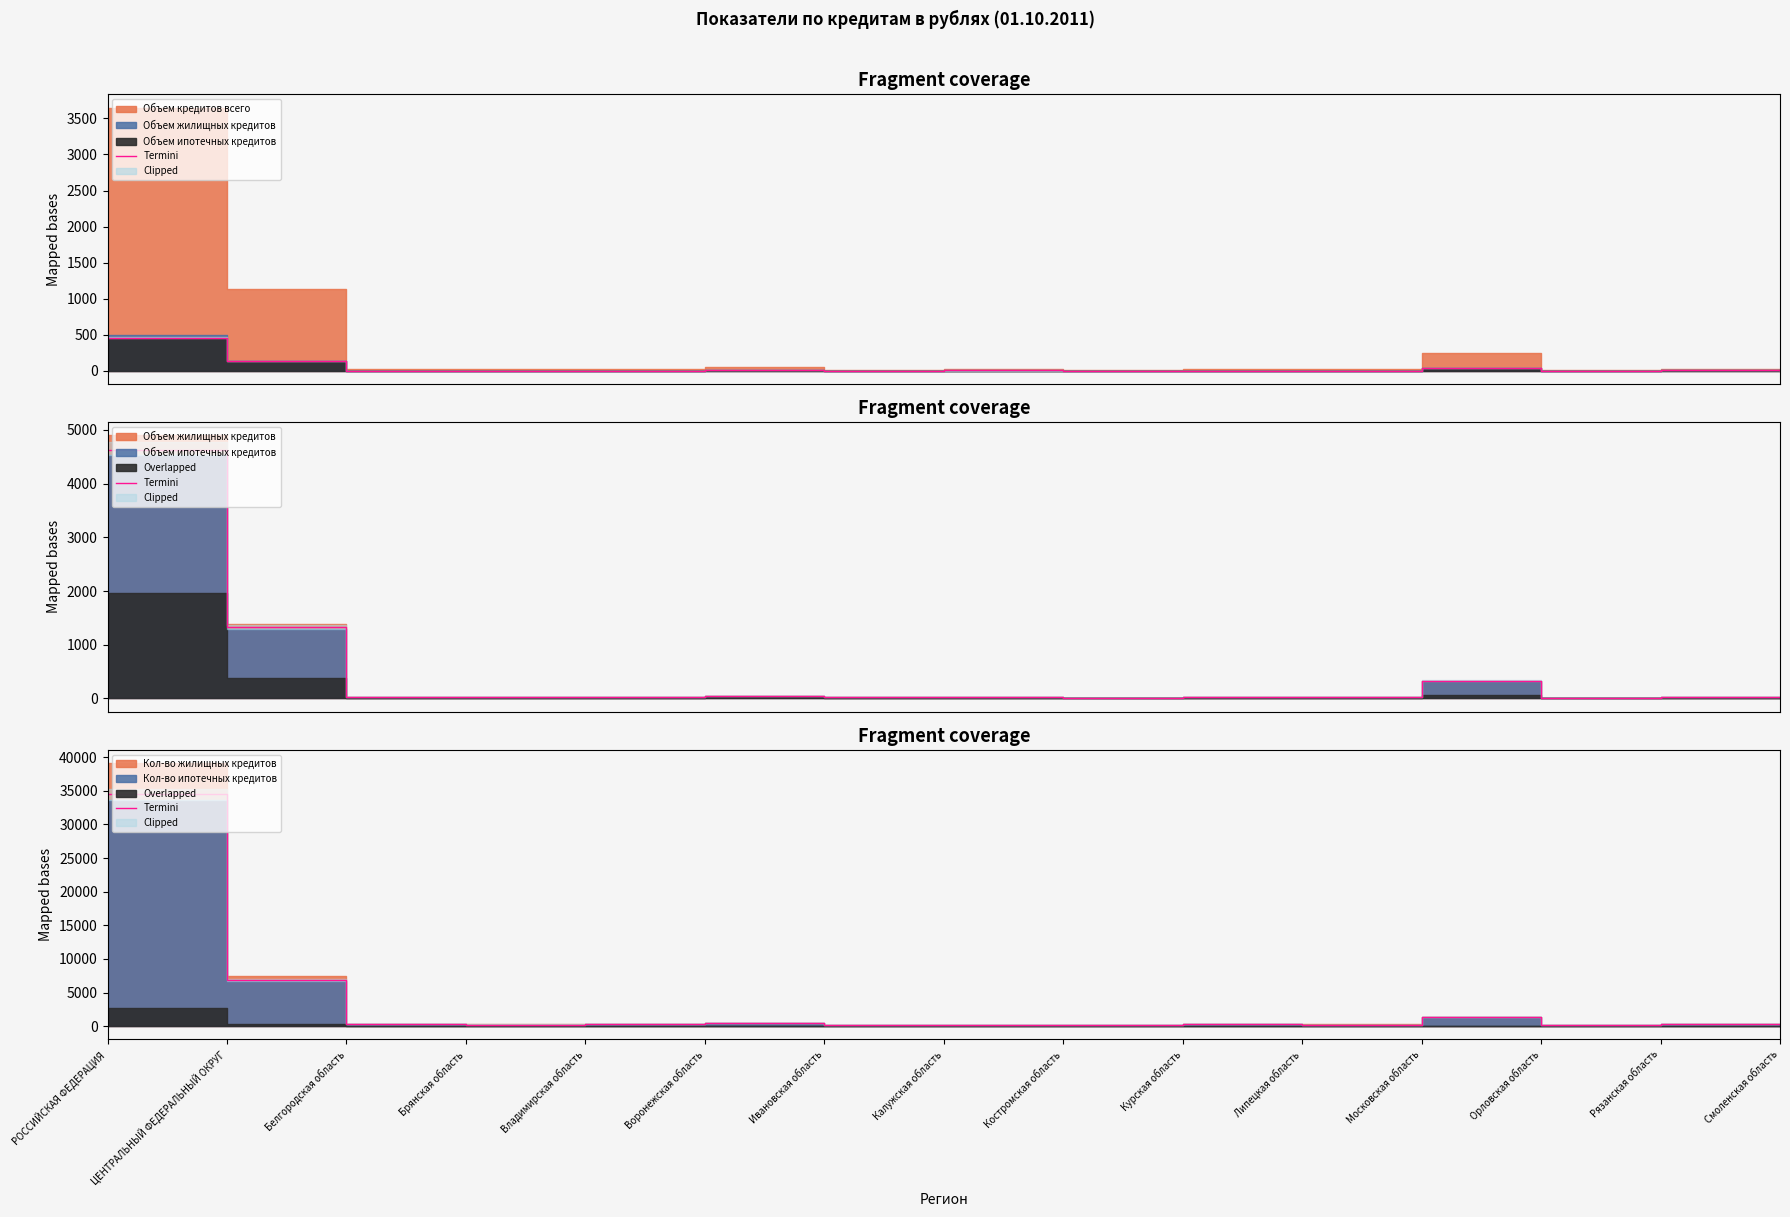

How many lines are shown in the chart?

1